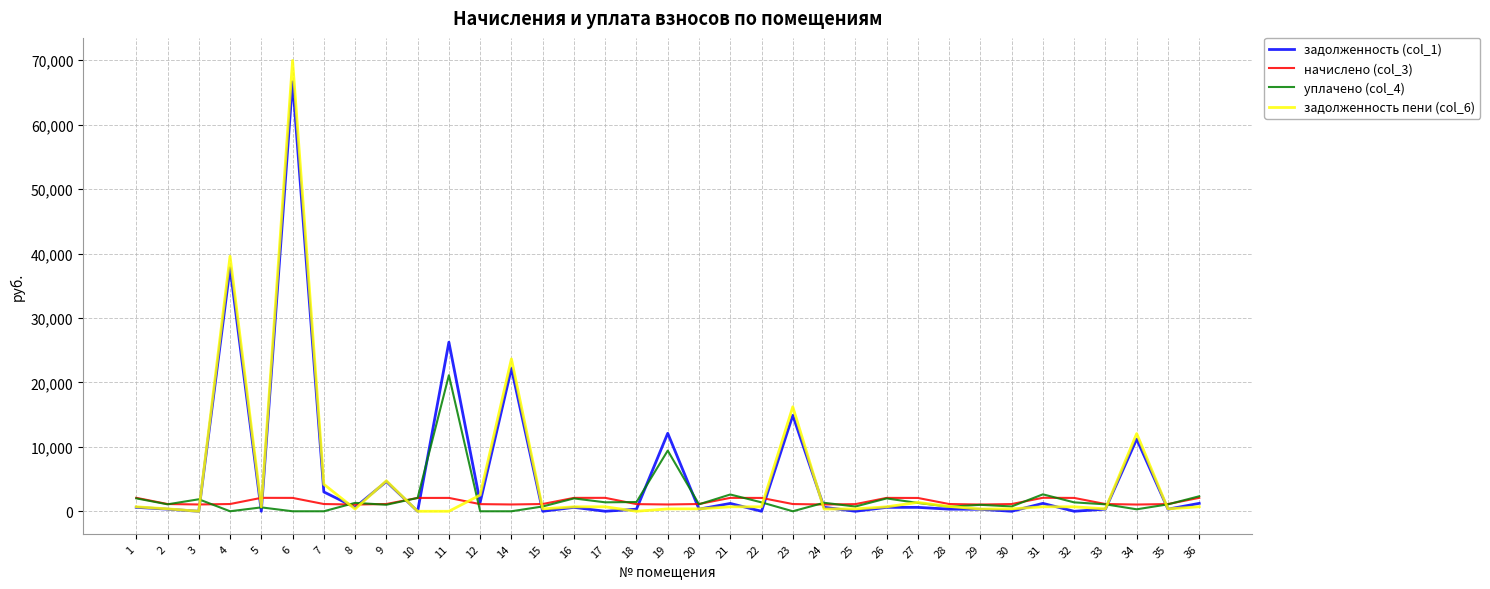

Does the chart have visible grid lines?

Yes